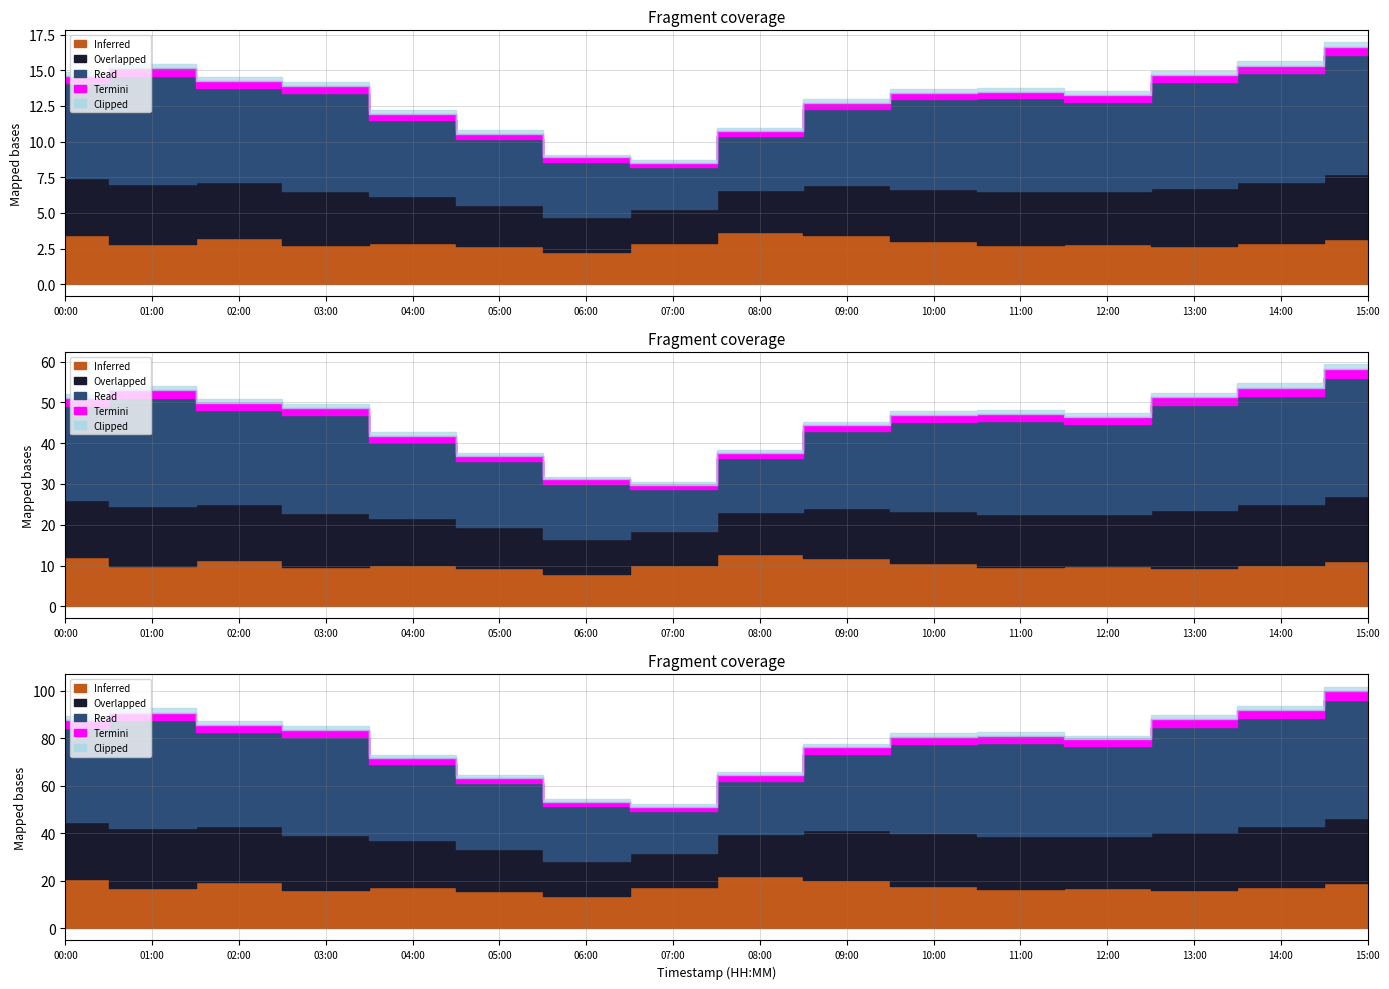

What is the difference between the P2 values at 00:00 and 01:00?

0.6